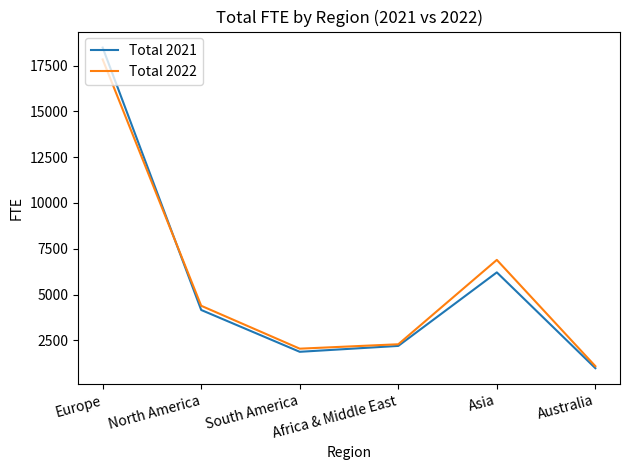

Is the value of Total 2022 at Europe greater than the value of Total 2021 at Africa & Middle East?

Yes